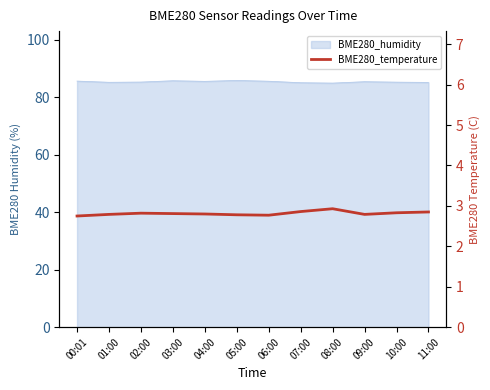

What is the label of the 3rd point from the left?

02:00